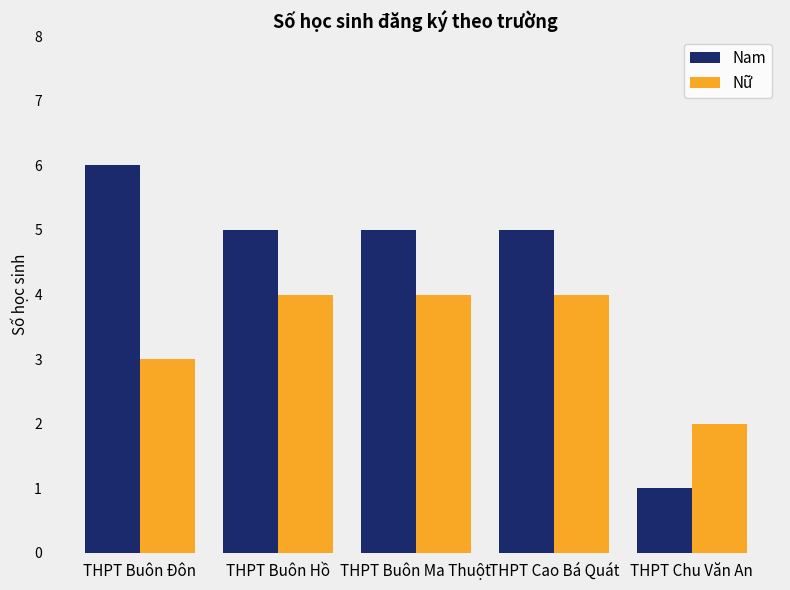

What is the difference between the Nữ values at THPT Chu Văn An and THPT Buôn Đôn?

1